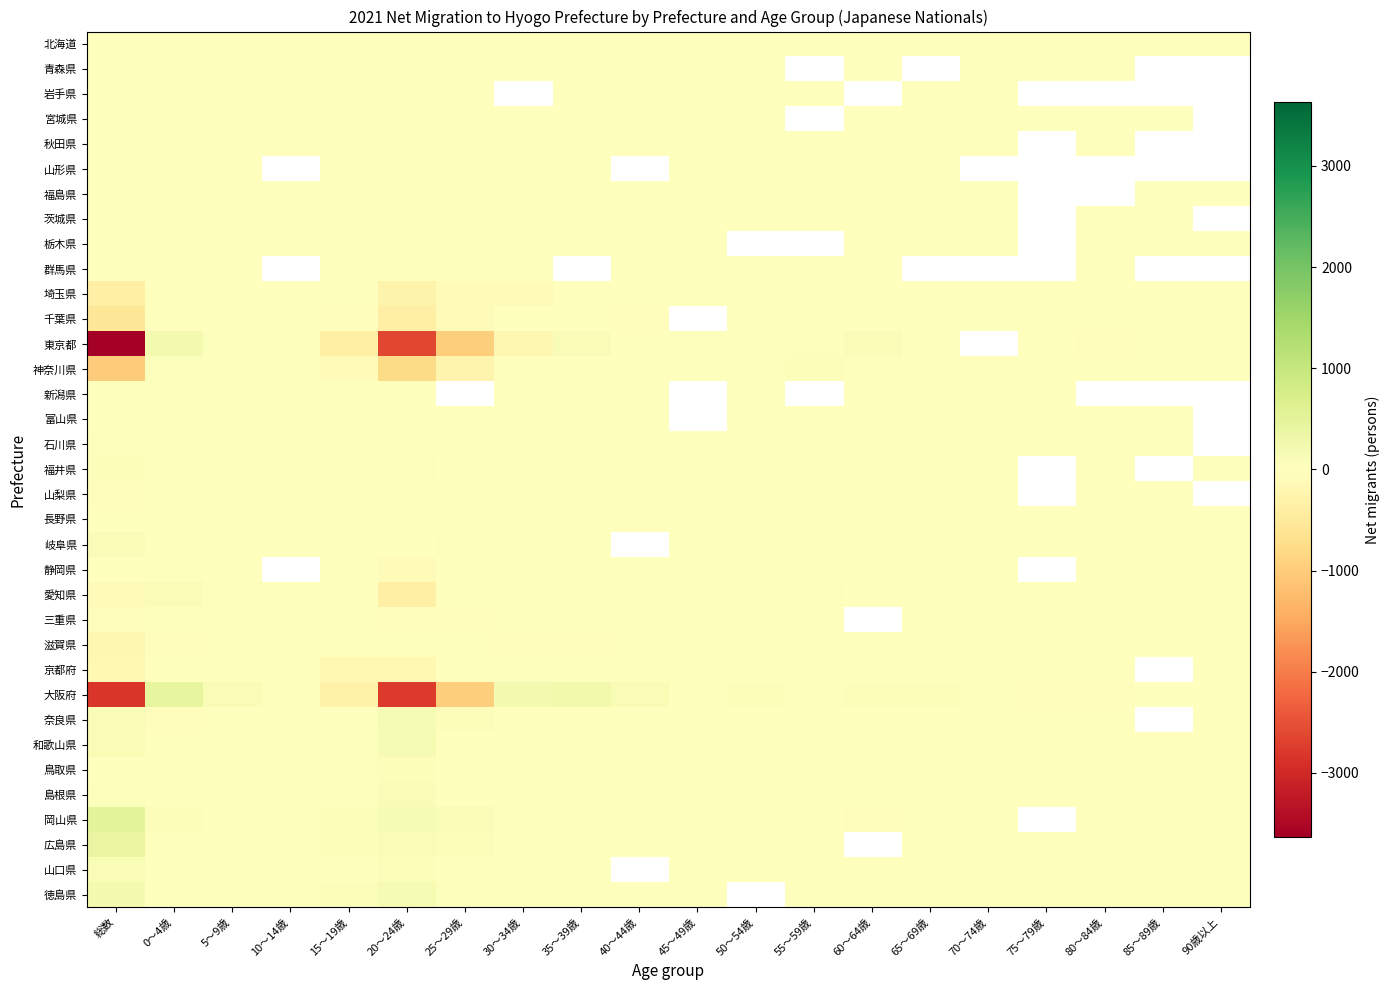

Rank the series by their maximum value, from highest to lowest.

岡山県, 大阪府, 広島県, 東京都, 徳島県, 奈良県, 和歌山県, 山口県, 岐阜県, 島根県, 愛知県, 福井県, 鳥取県, 神奈川県, 埼玉県, 石川県, 三重県, 静岡県, 京都府, 千葉県, 栃木県, 北海道, 茨城県, 長野県, 青森県, 富山県, 群馬県, 新潟県, 秋田県, 福島県, 滋賀県, 宮城県, 岩手県, 山形県, 山梨県